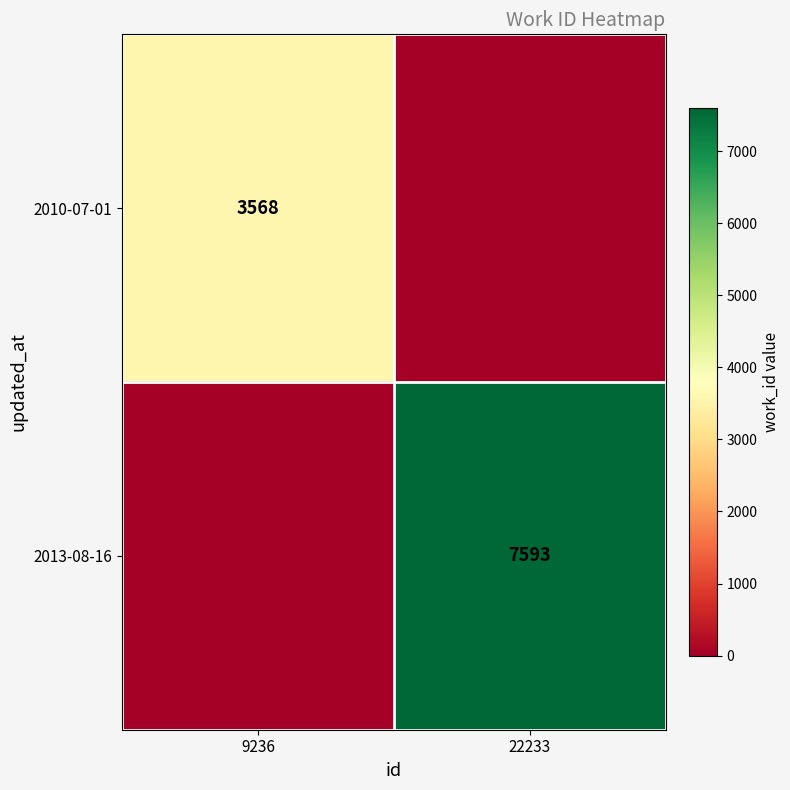

True or false: 2010-07-01 has a value of 5684 at 9236.

False